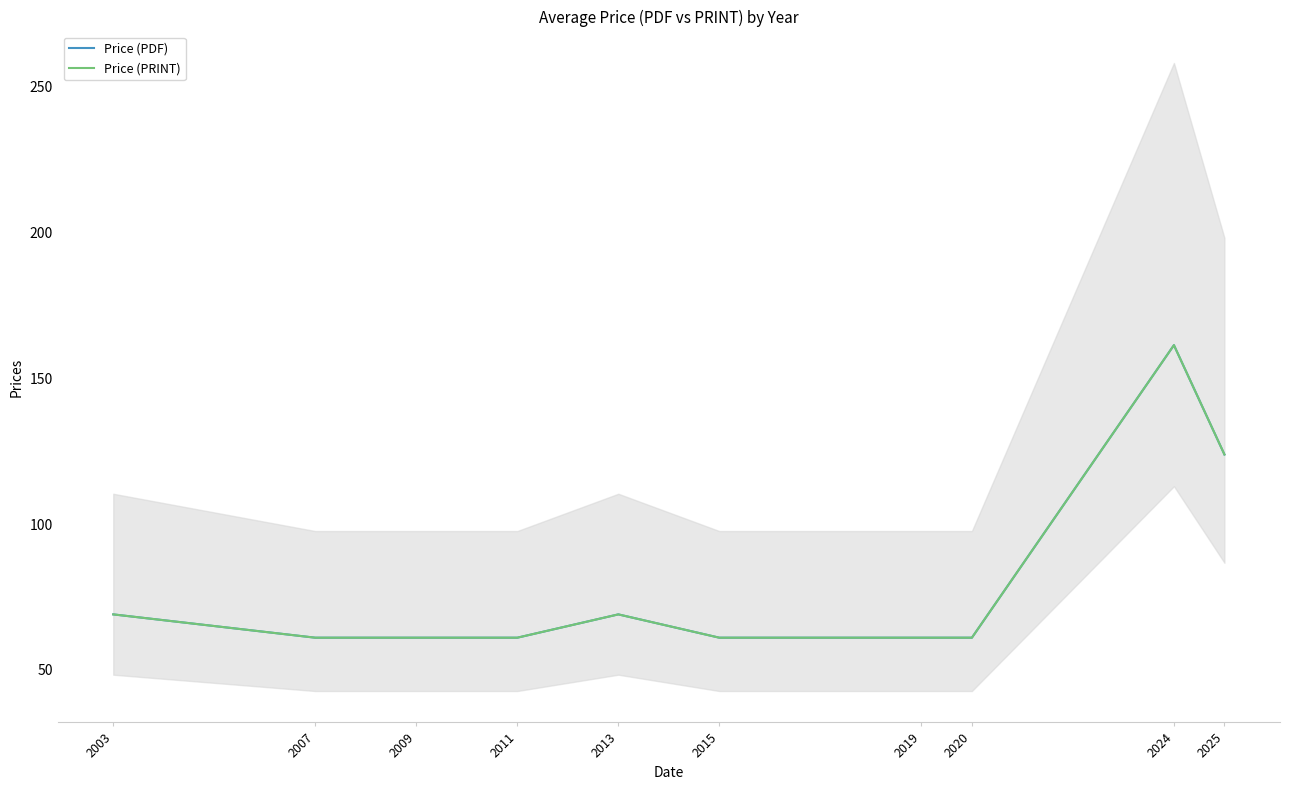

How many series are shown in this chart?

2